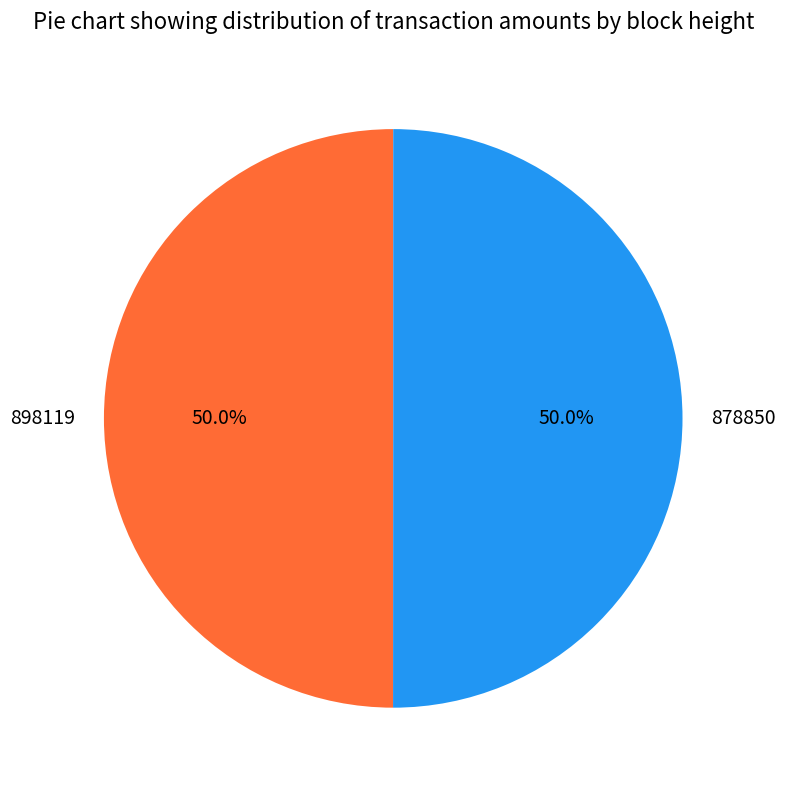

How many segments does this pie chart have?

2